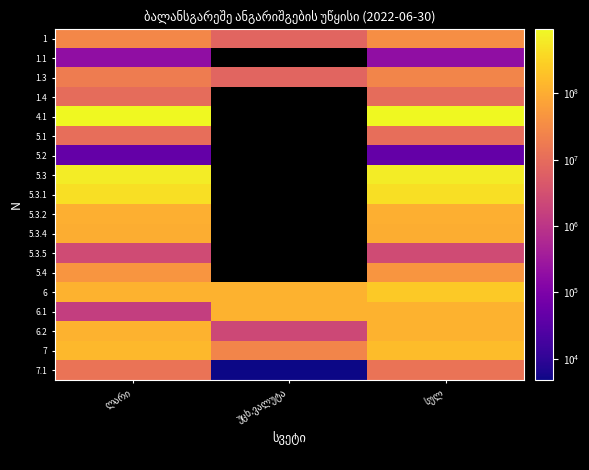

What is the difference between the highest and lowest values at ლარი?

933104062.9